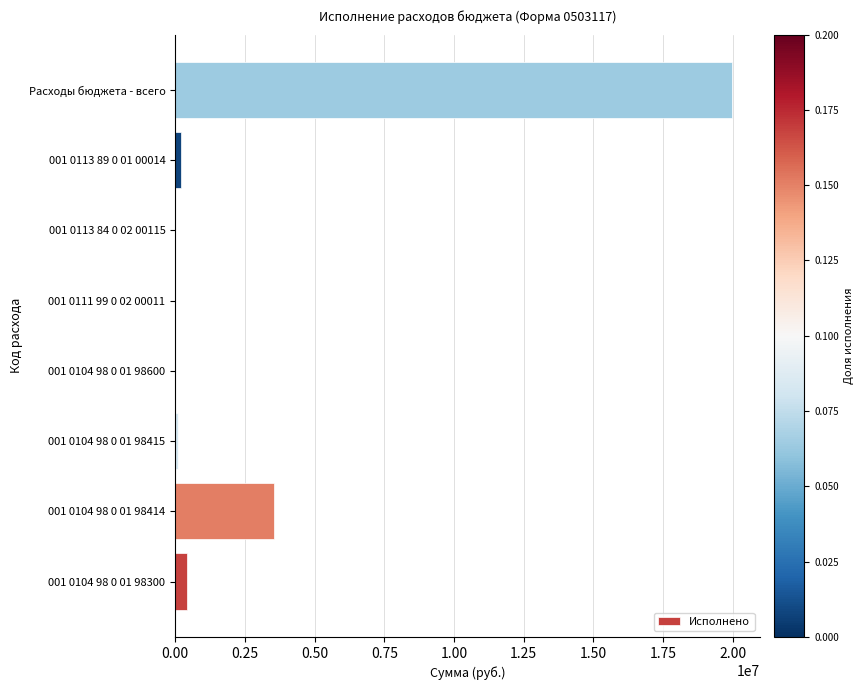

How many distinct data groups are displayed?

1